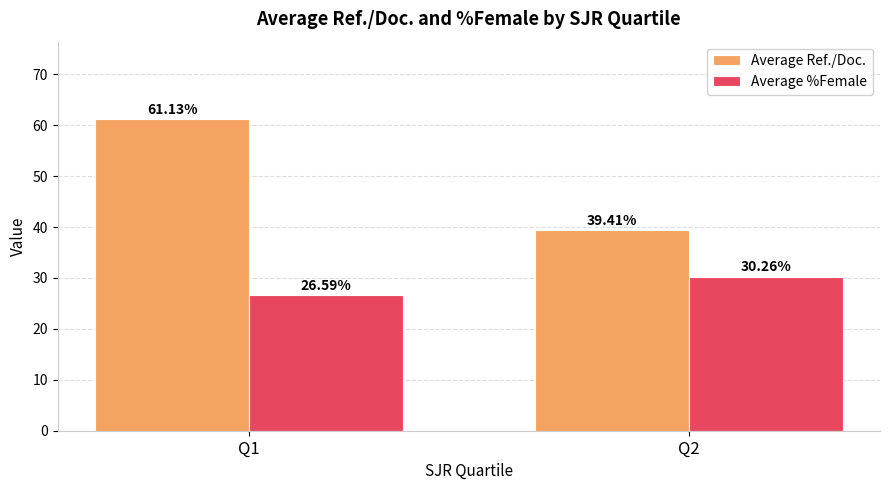

What is the value of the Average %Female bar at the 1st from the left?

26.6